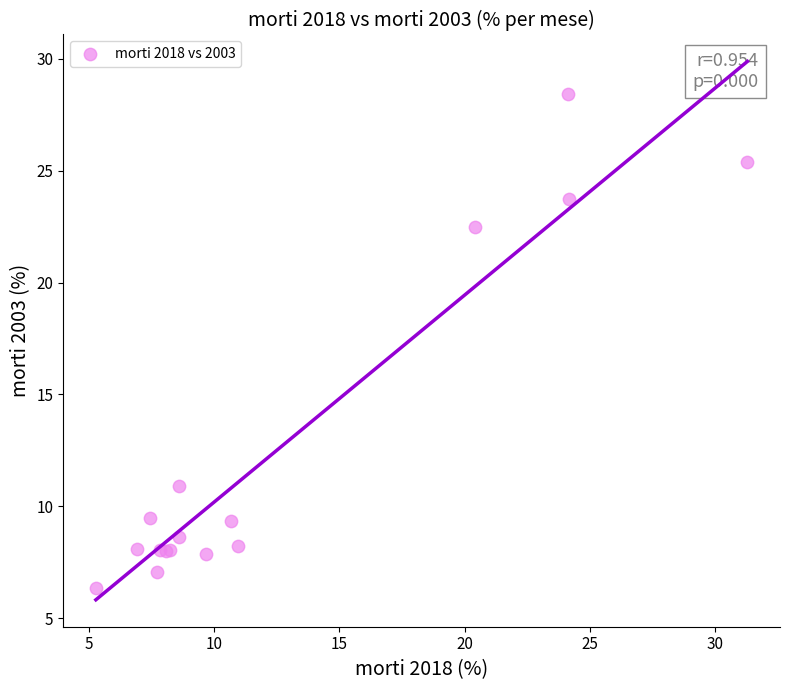

What Y value in the scatter plot is closest to 17?

22.5